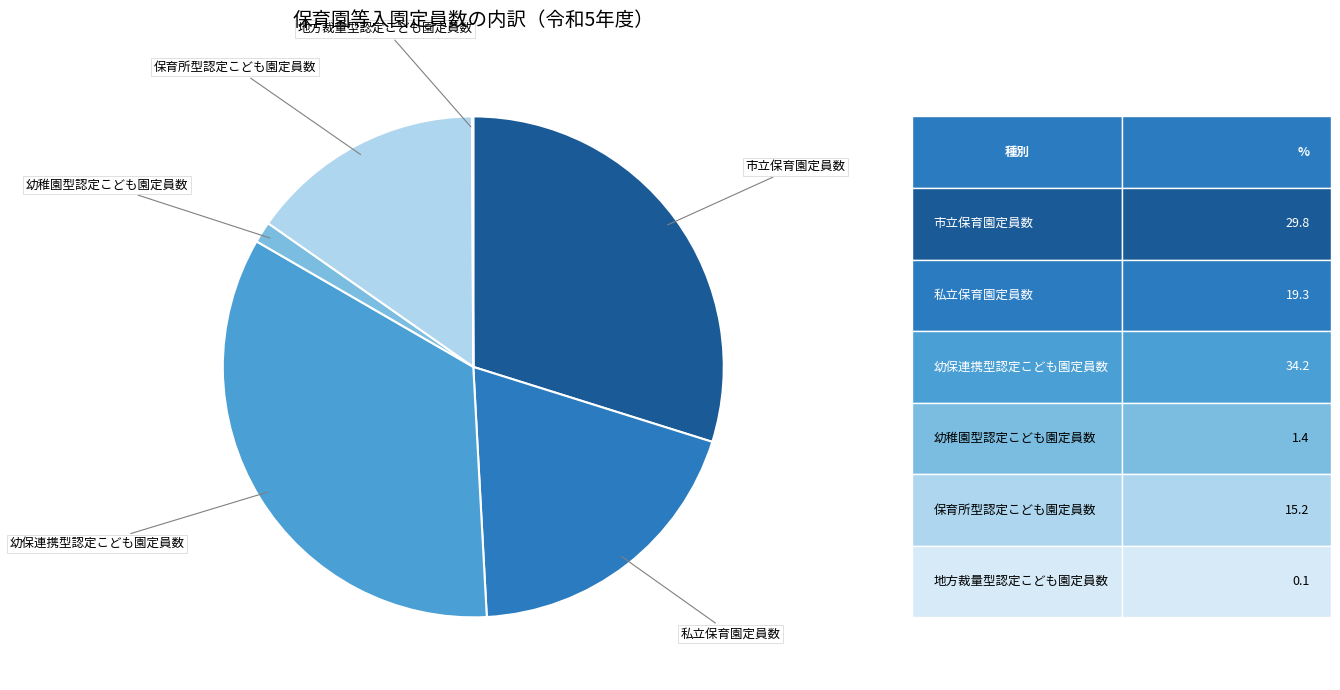

Is there a majority slice in this chart?

No